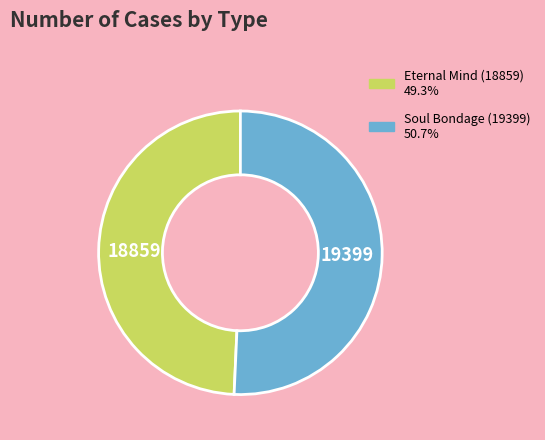

Does Eternal Mind (18859) represent more than half of the total?

No